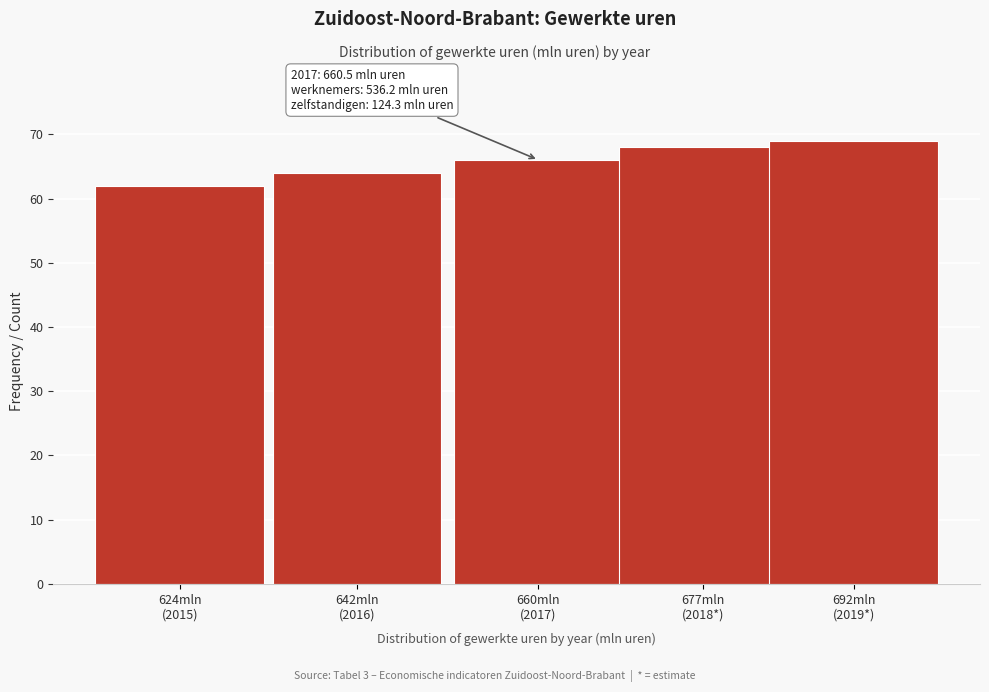

Reading left to right, list all the values displayed in this chart.

62	64	66	68	69